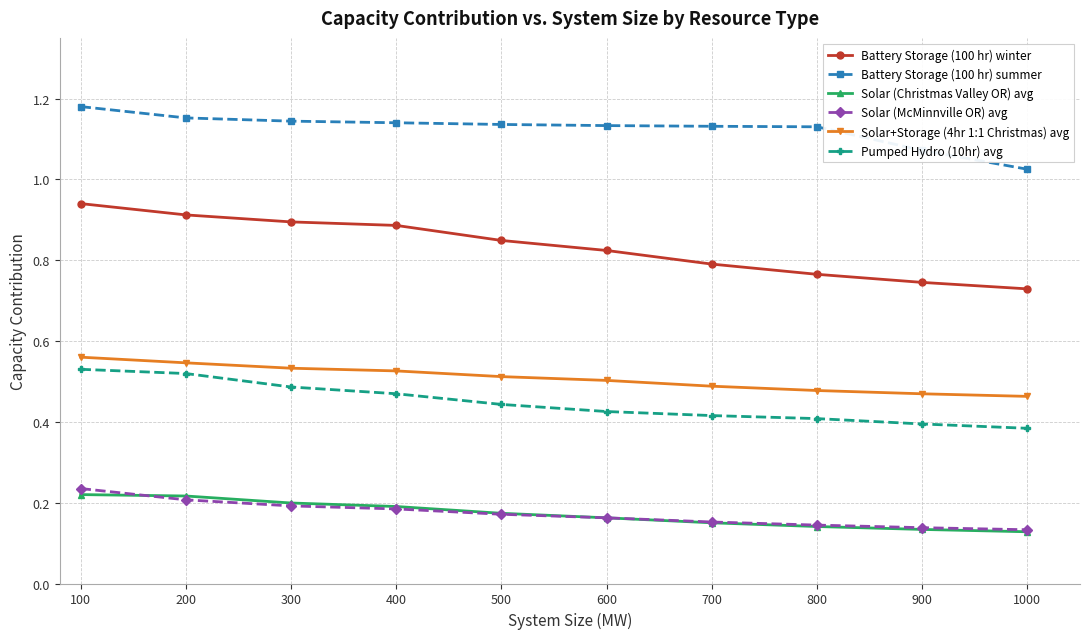

Does the chart have visible grid lines?

Yes